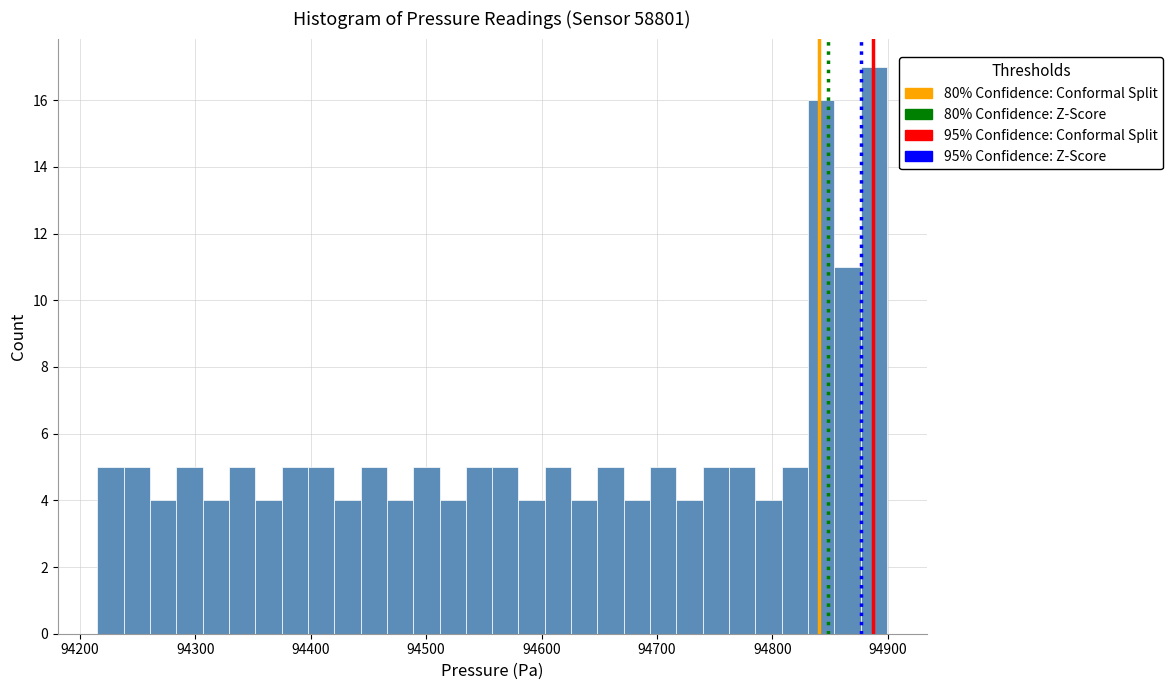

Read against the x-axis, roughly where is the centre of the tallest bar?

94890